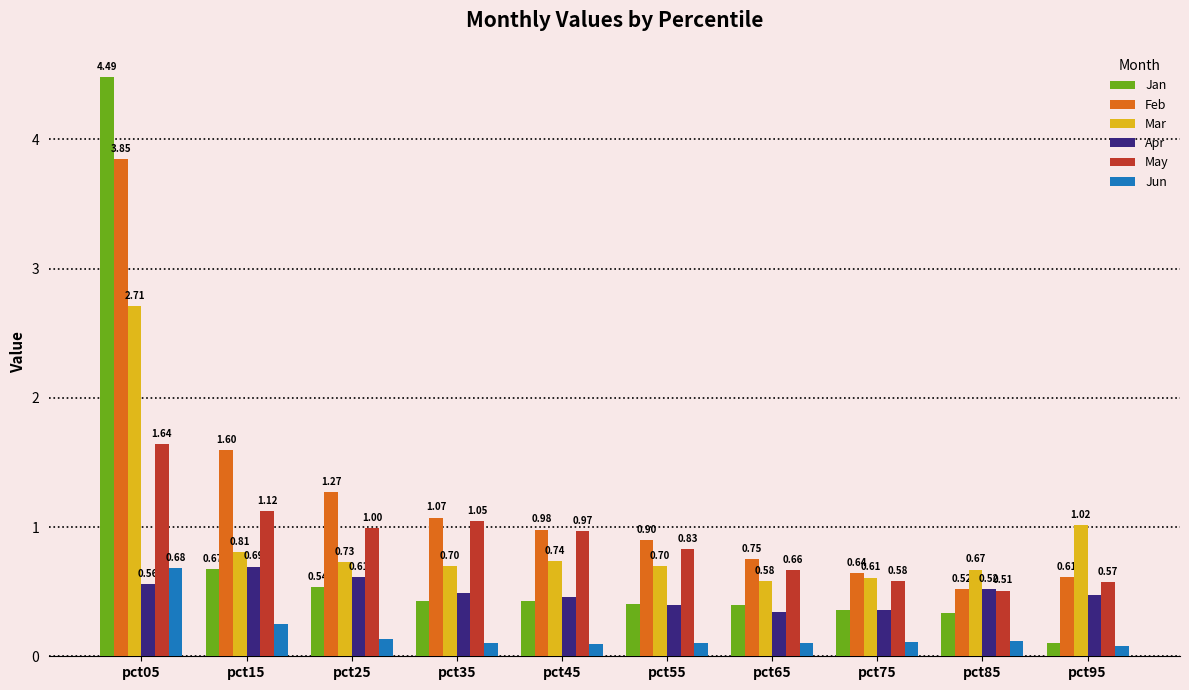

List the labels in order of Apr value, smallest first.

pct65, pct75, pct55, pct45, pct95, pct35, pct85, pct05, pct25, pct15